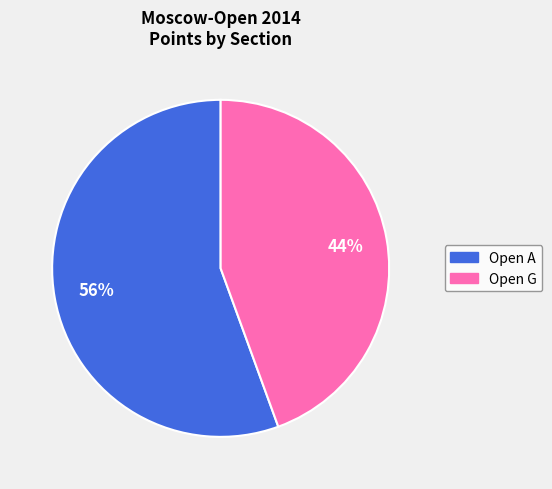

Is there any slice that represents more than half of the pie?

Yes